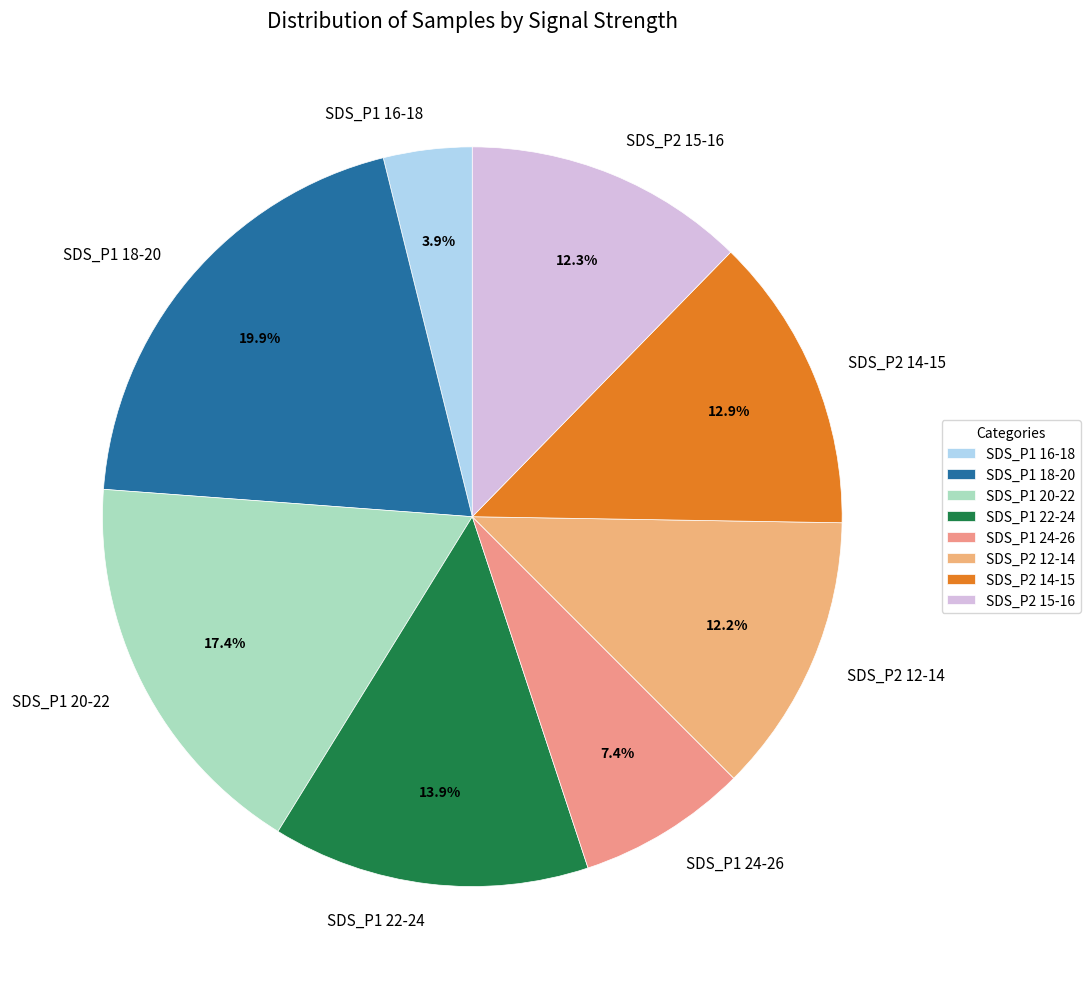

How many segments does this pie chart have?

8